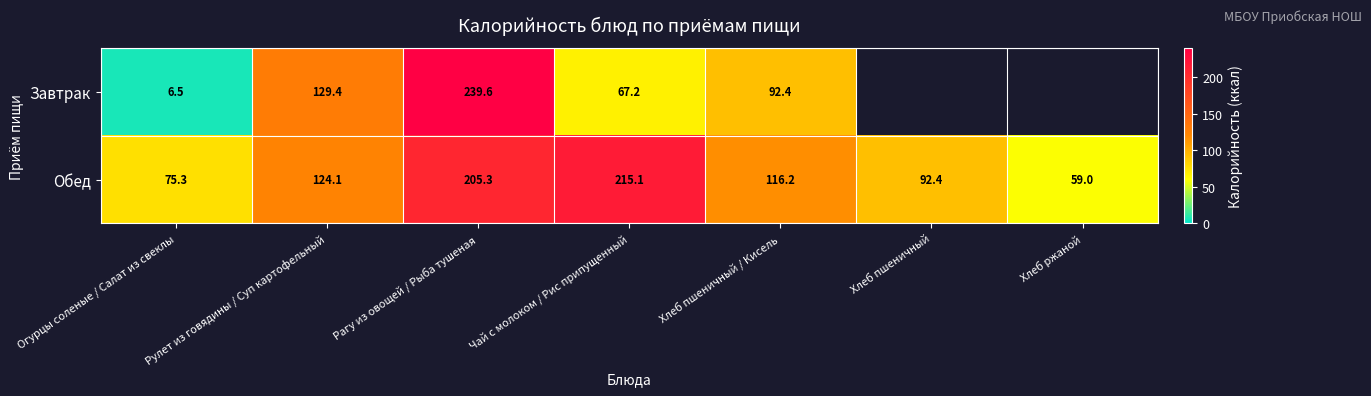

What value does the Обед series have at Рагу из овощей / Рыба тушеная?

205.3